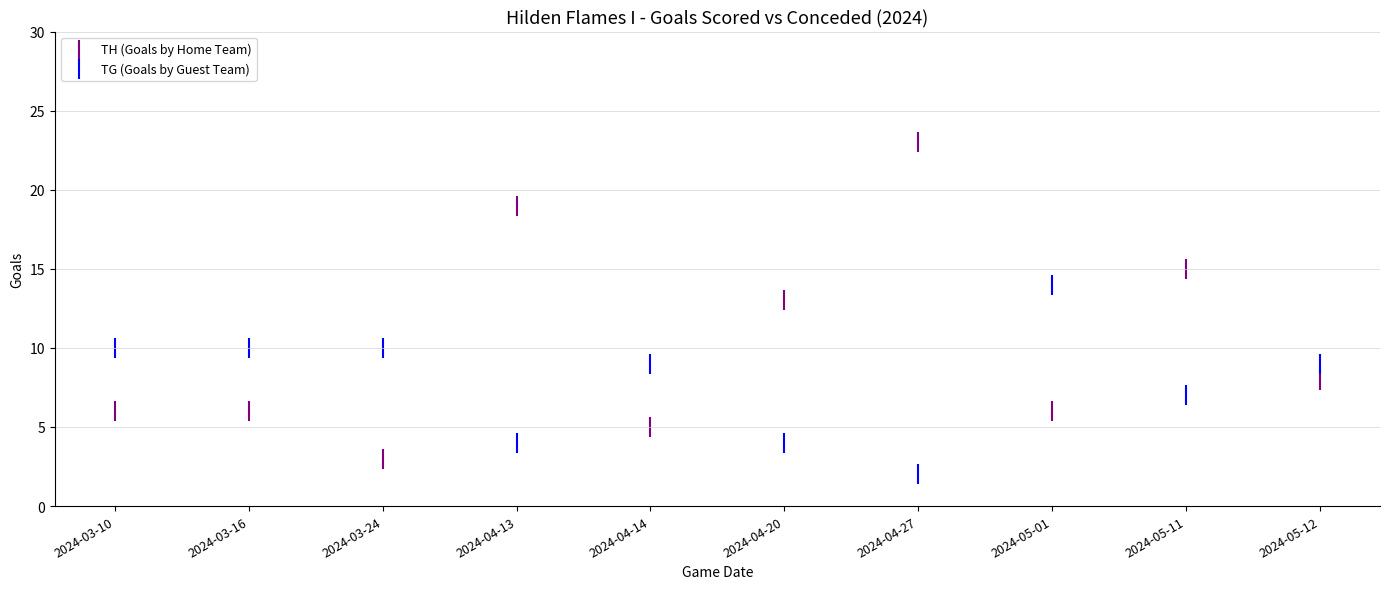

Which series reaches the maximum Y coordinate?

TH (Goals by Home Team)